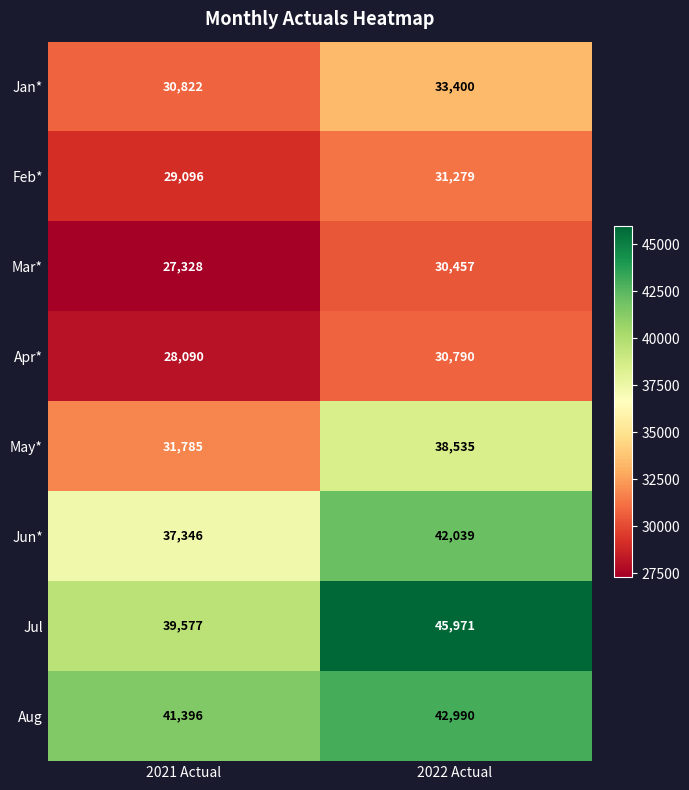

True or false: Feb* has a value of 15837 at 2022 Actual.

False